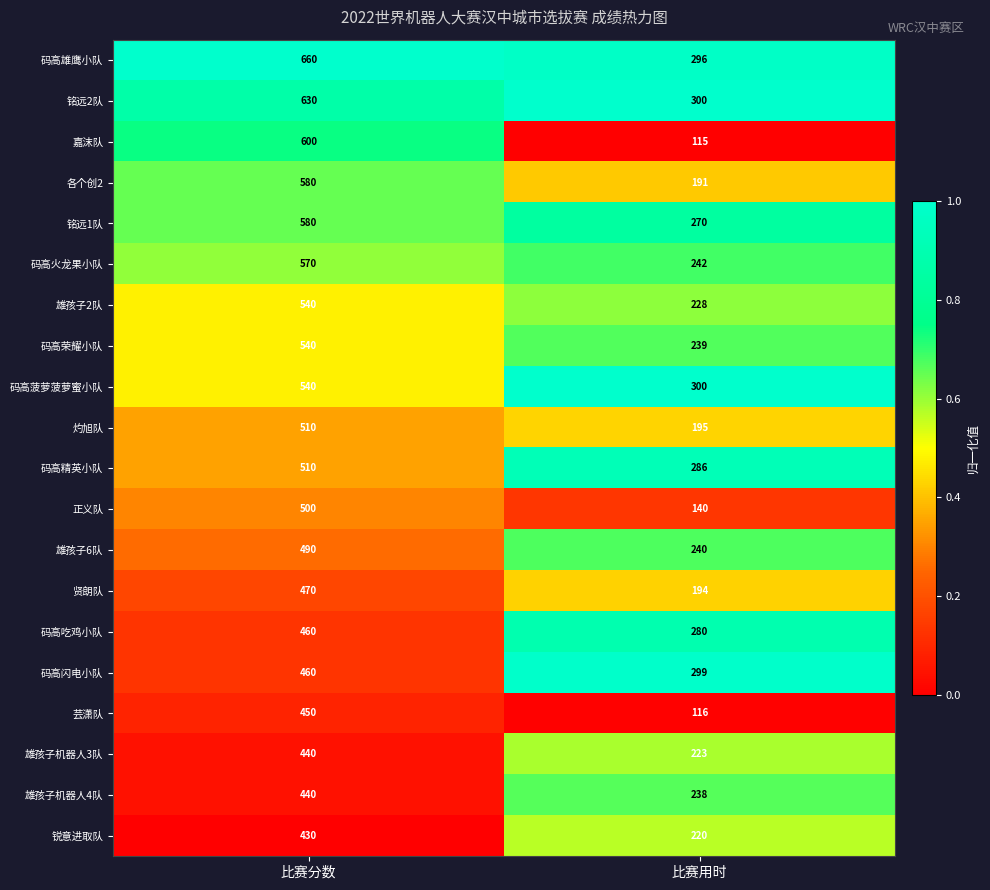

What is the difference between the 嘉沫队 values at 比赛用时 and 比赛分数?

485